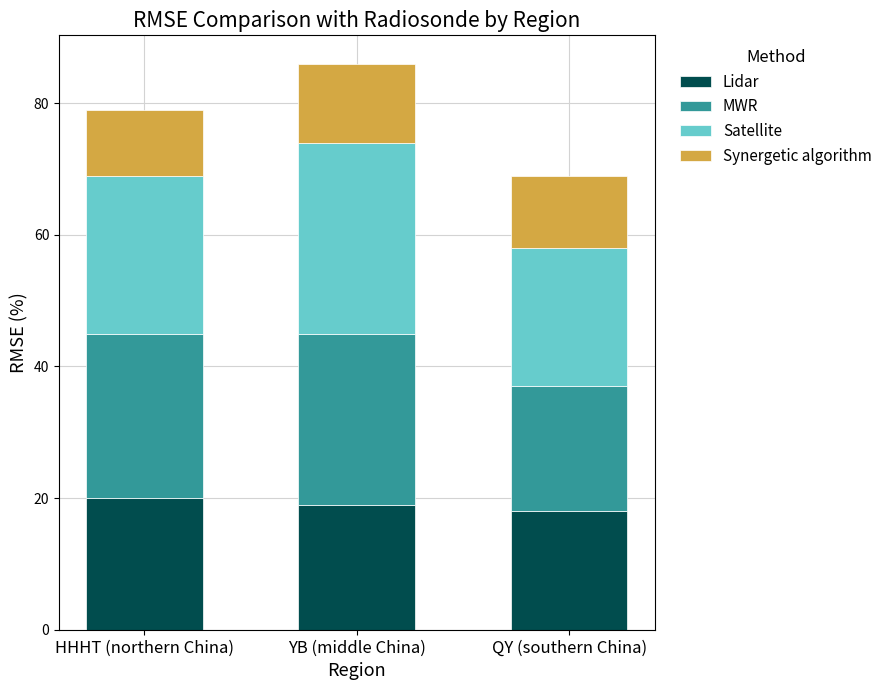

Reading right to left, transcribe the values for Lidar.

18	19	20